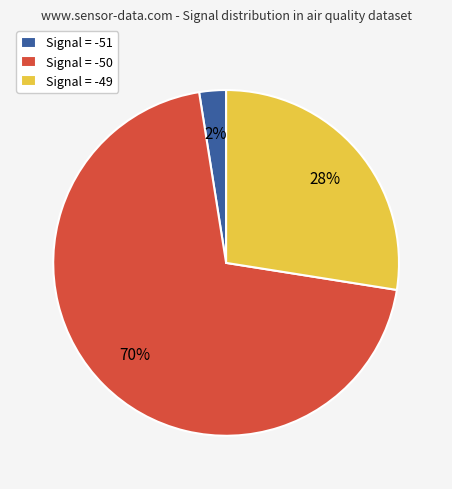

Which slice is the largest?

Signal = -50